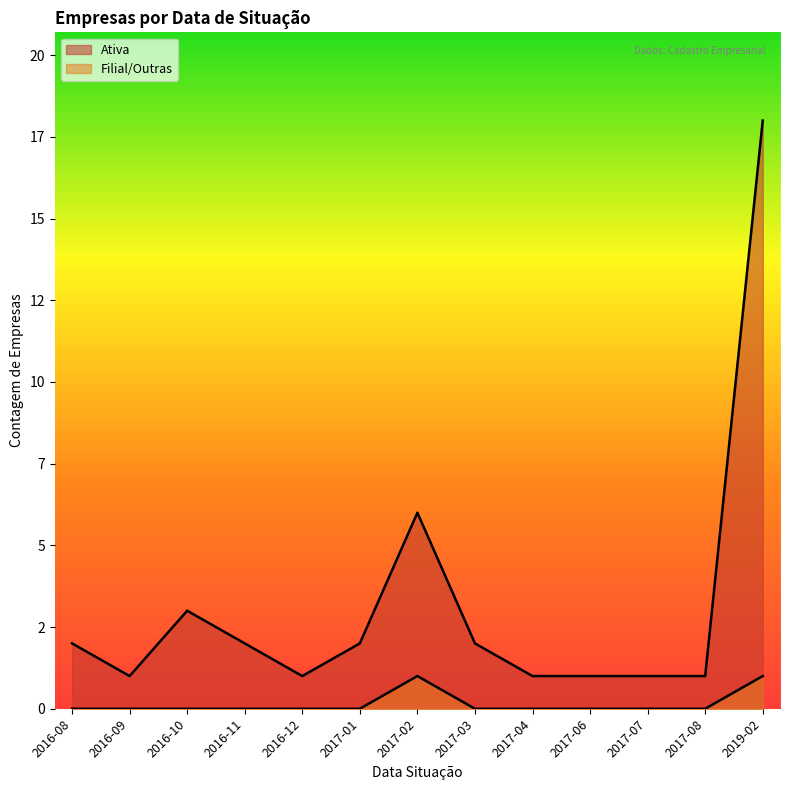

Which has a higher value, 2016-10 or 2016-08?

2016-10